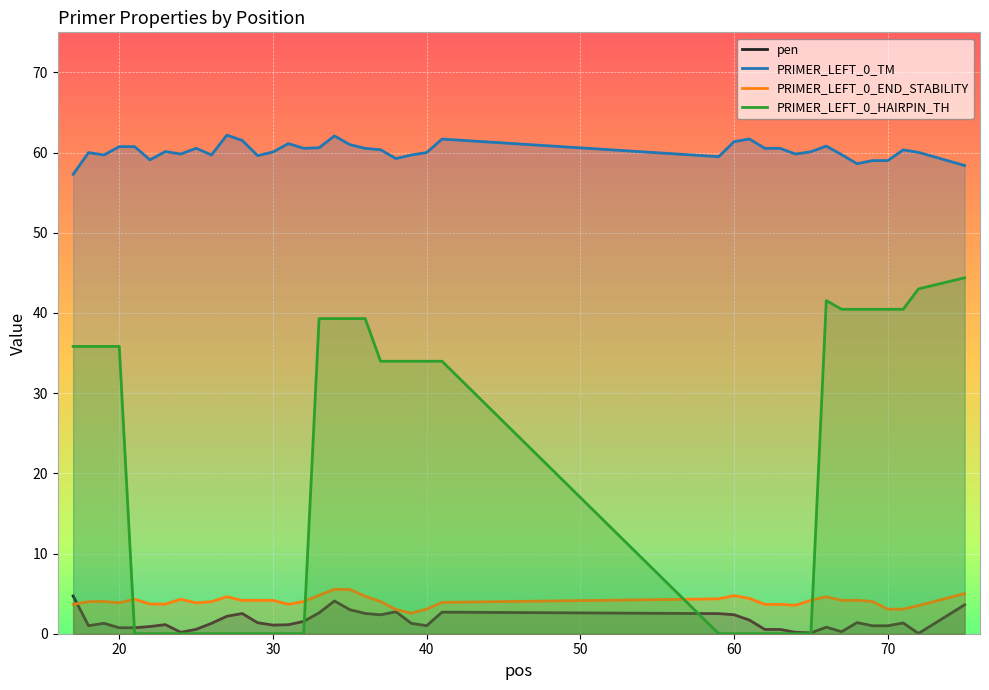

How many data points in PRIMER_LEFT_0_TM are above 60?

25